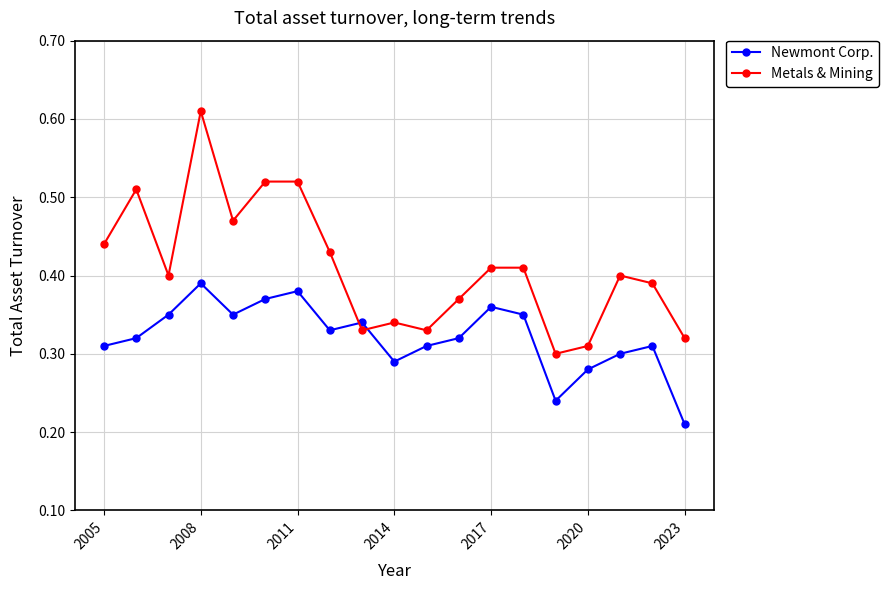

What is the sum of all Metals & Mining values?

7.8